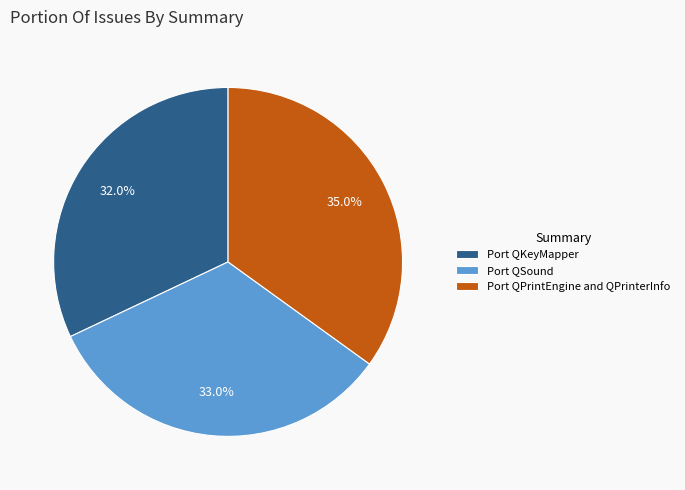

To the nearest percent, what is the combined percentage of Port QKeyMapper and Port QSound?

65%